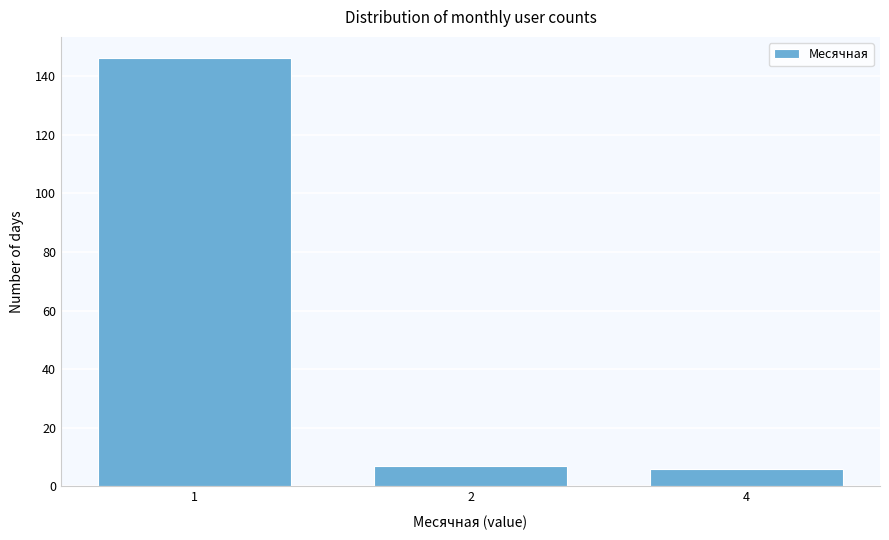

Reading left to right, transcribe all the data shown in this chart.

146	7	6